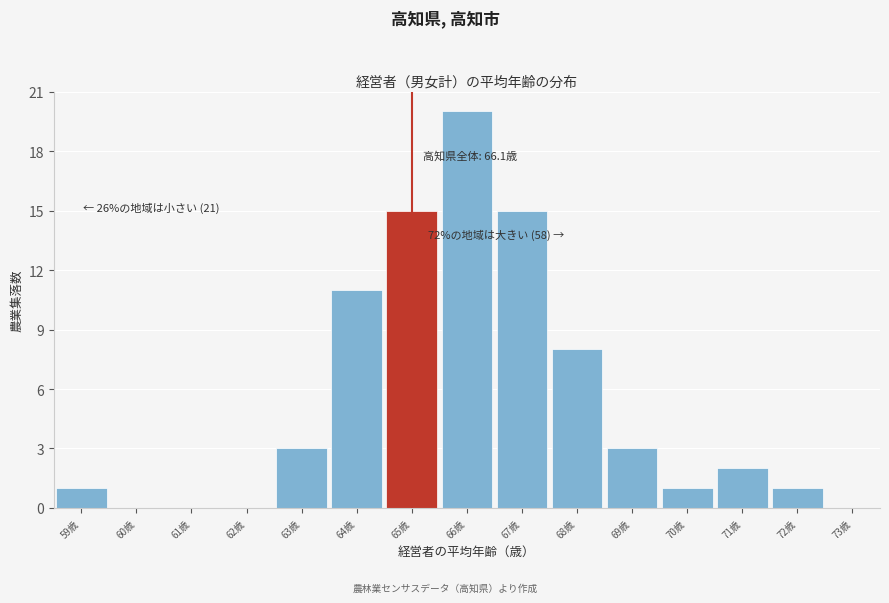

Over which range of the x-axis is the bar tallest?

65.5 to 66.5